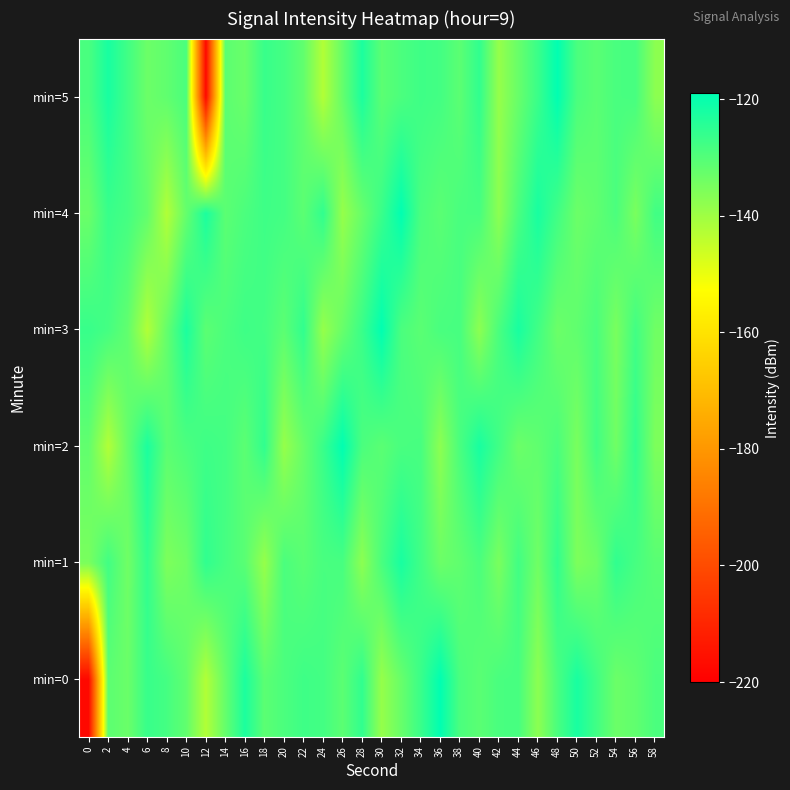

At 10, list the series in order from largest to smallest.

min=3, min=5, min=2, min=0, min=4, min=1